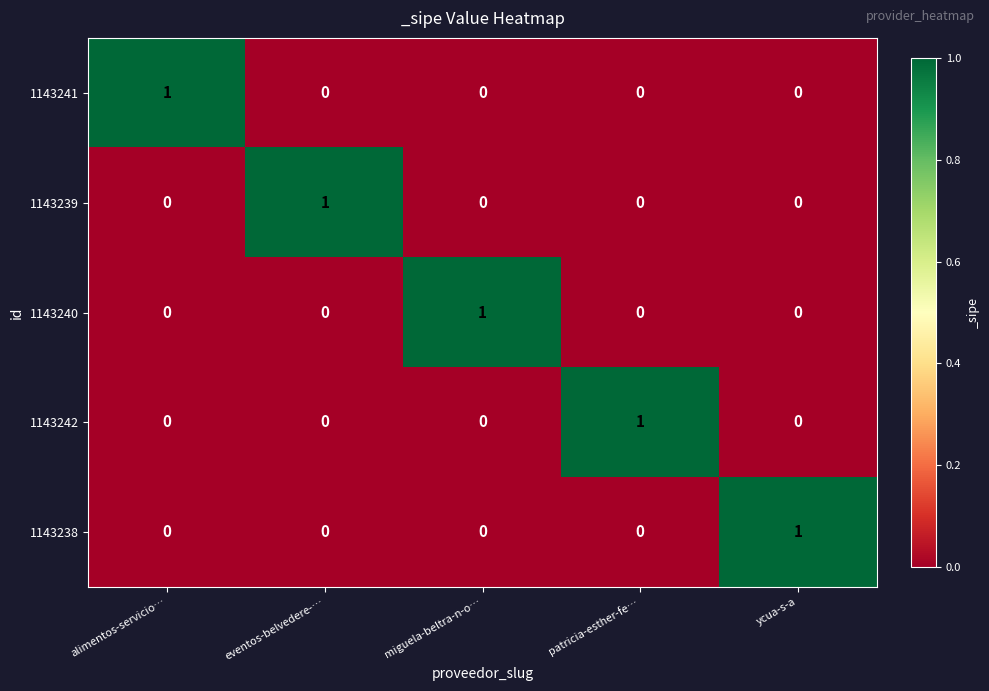

Is it true that 1143238 equals 1 at alimentos-servicio…?

False